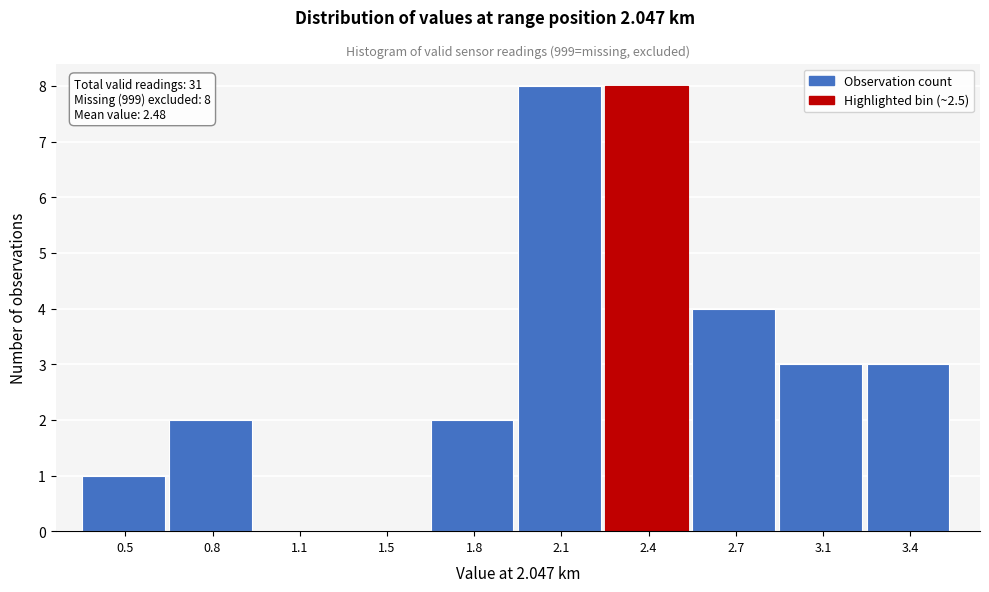

Reading left to right, what are all the values shown in this chart?

0.5=1	0.8=2	1.1=0	1.5=0	1.8=2	2.1=8	2.4=8	2.7=4	3.1=3	3.4=3